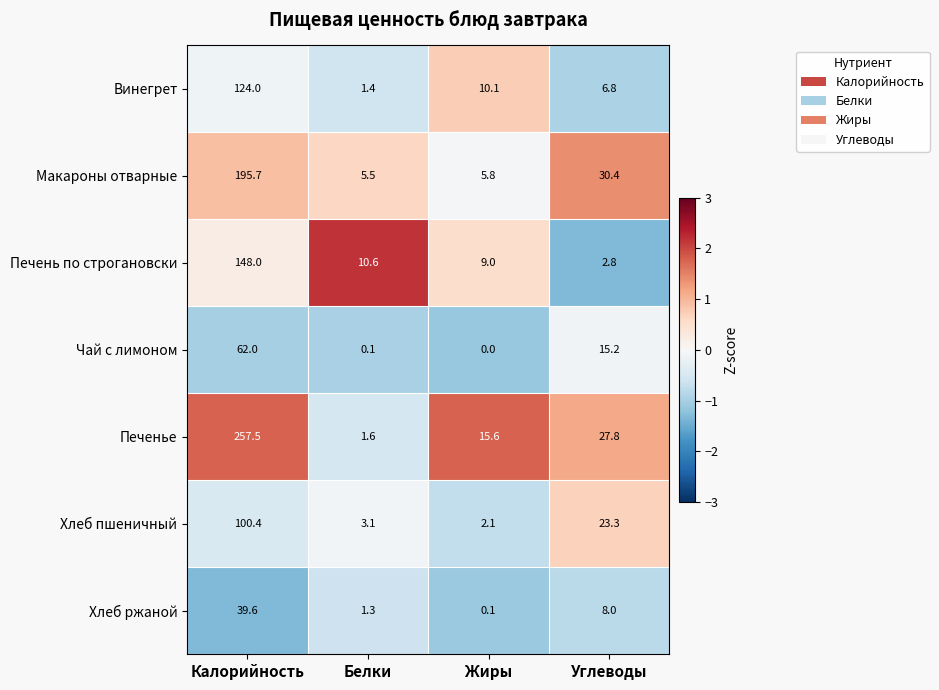

True or false: Хлеб пшеничный has a value of 2.8 at Жиры.

False